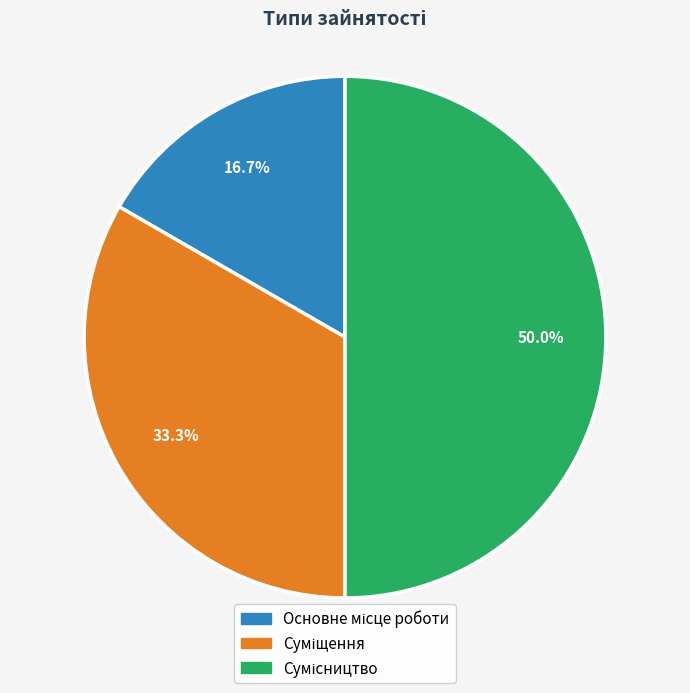

Approximately how many times larger is the value at Основне місце роботи compared to Суміщення?

0.5